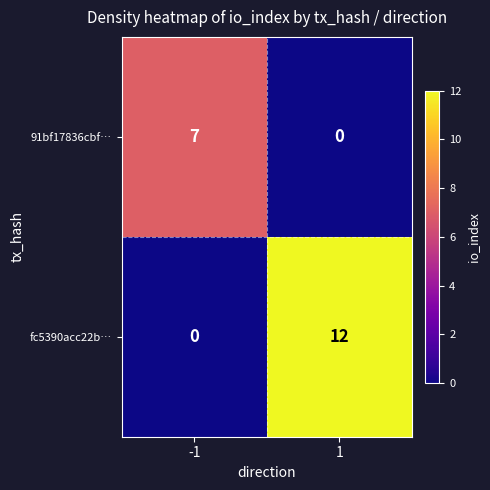

What is the sum of the fc5390acc22b… values at -1 and 1?

12